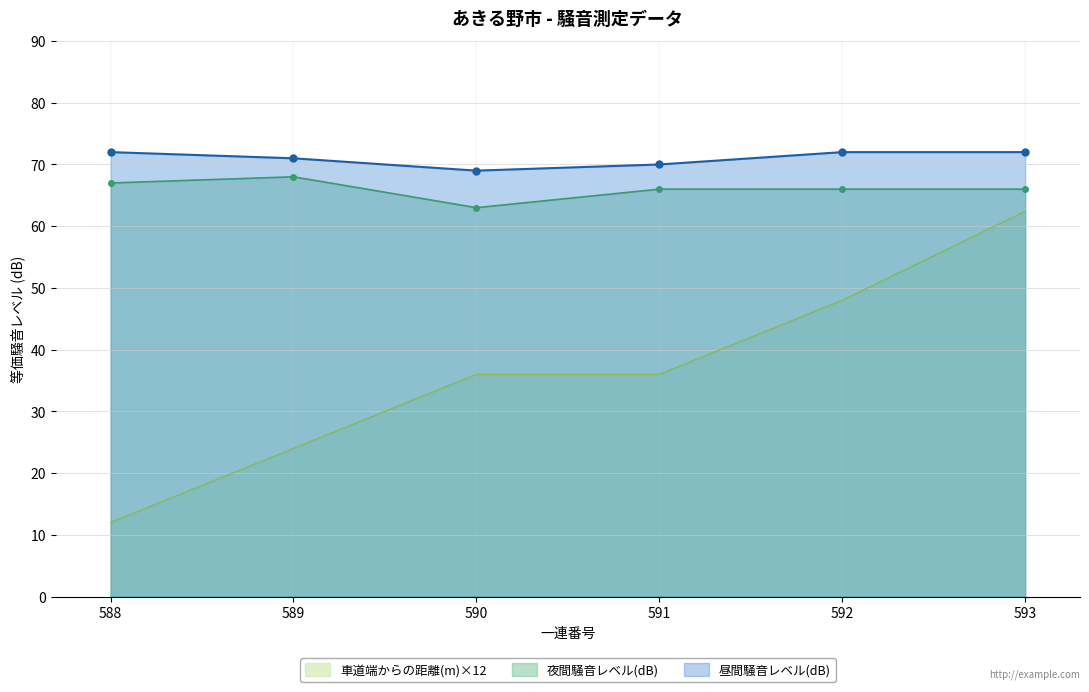

How many values in the 夜間騒音レベル(dB) series exceed 66?

2